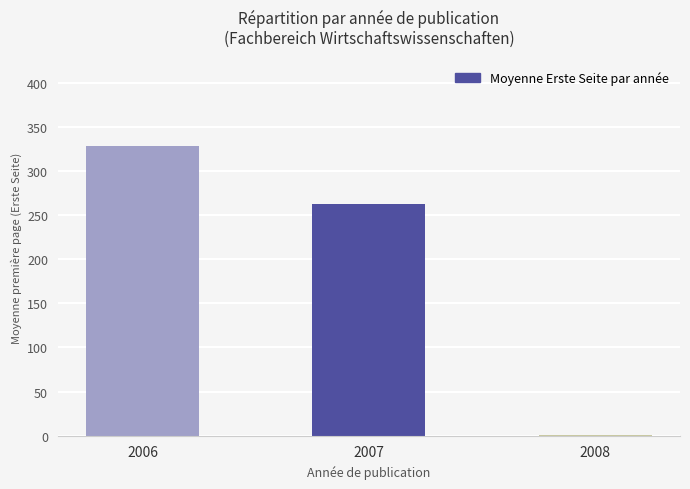

What is the difference between the values at 2007 and 2008?

261